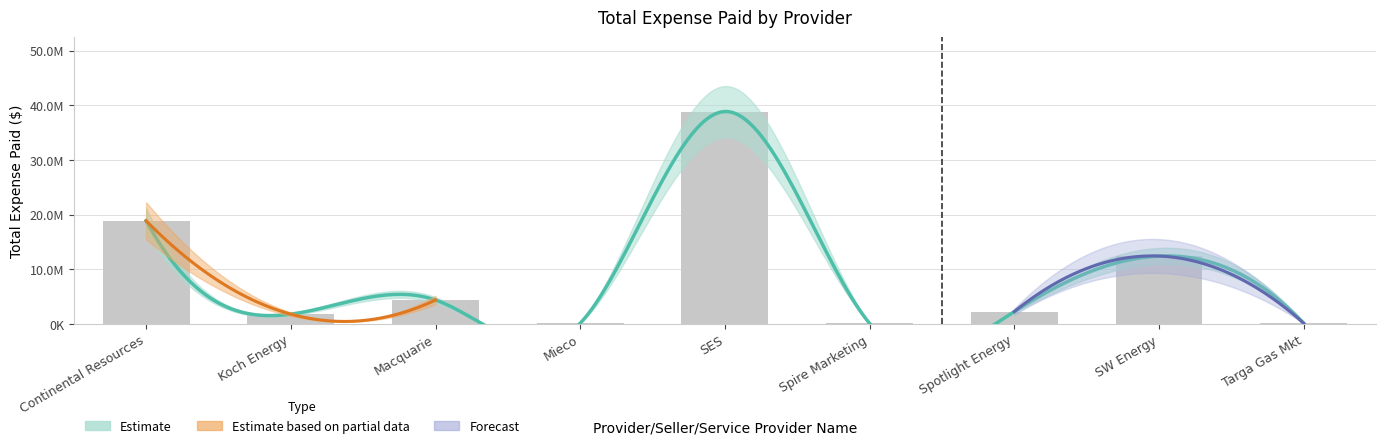

Approximately how many times larger is the value at SW Energy compared to Mieco?

118.6